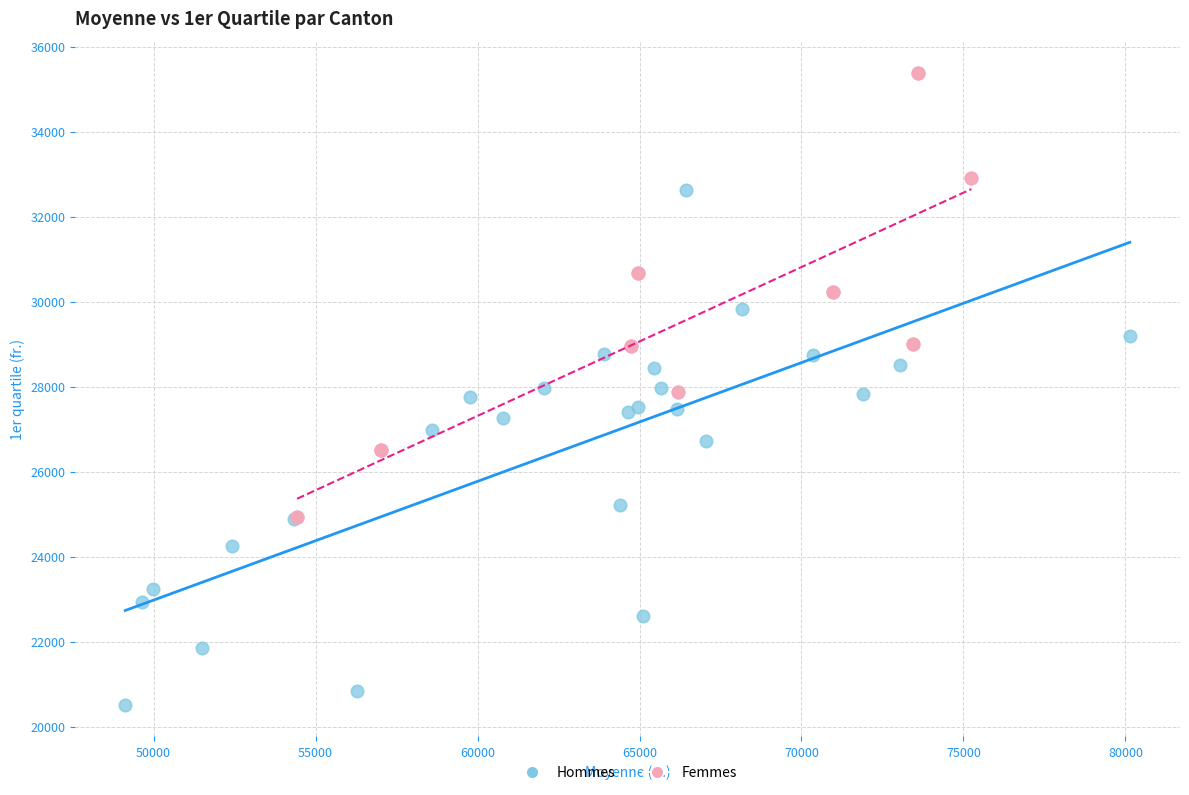

Which series reaches the minimum Y coordinate?

Hommes